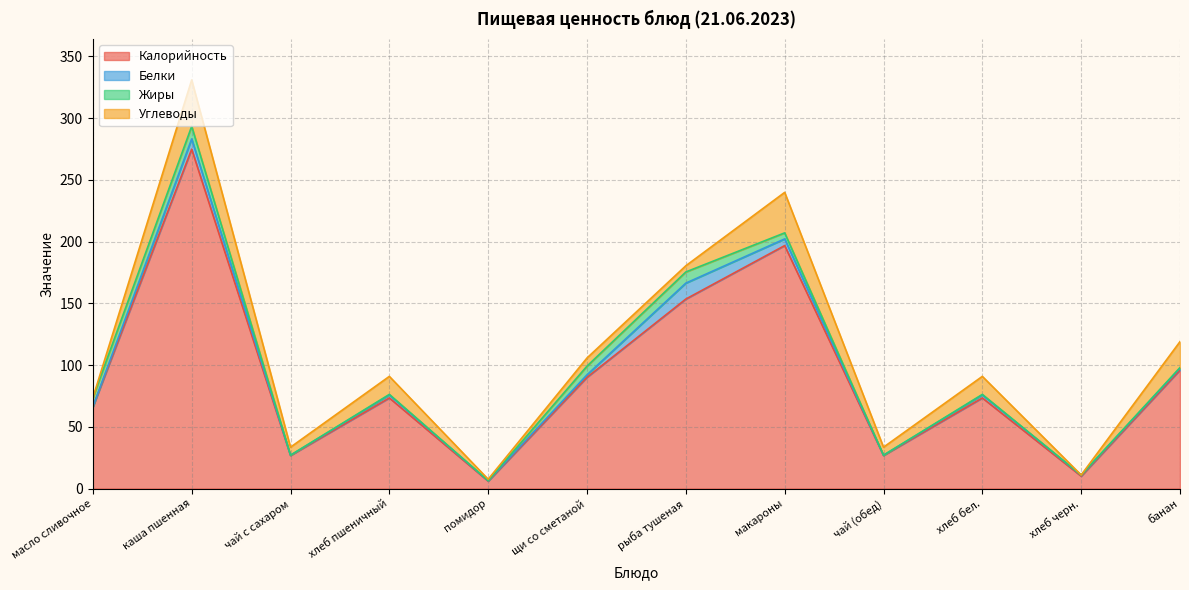

What is the difference between the Калорийность values at хлеб пшеничный and чай с сахаром?

46.6